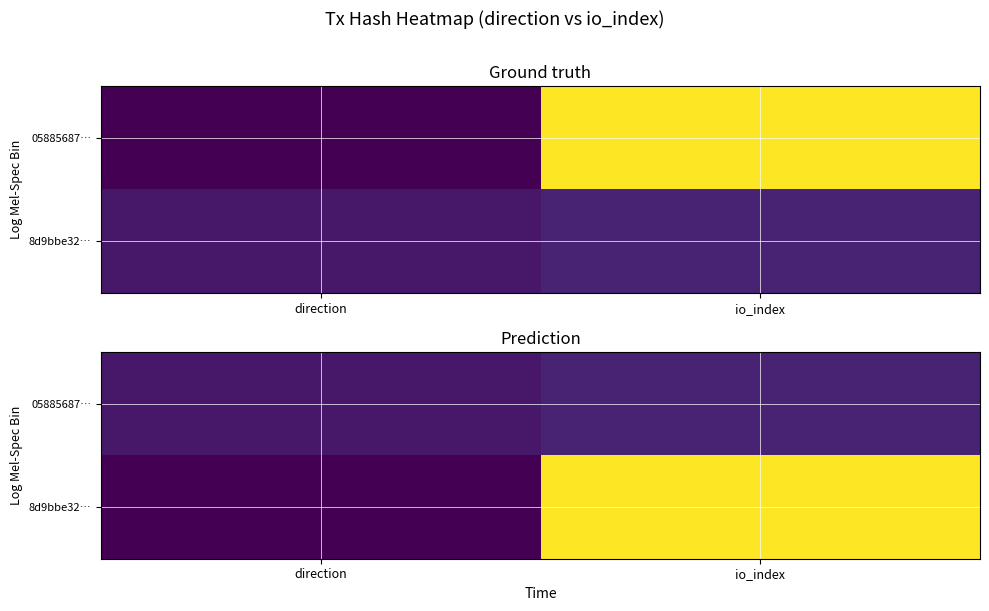

Between direction and io_index, which is larger?

io_index